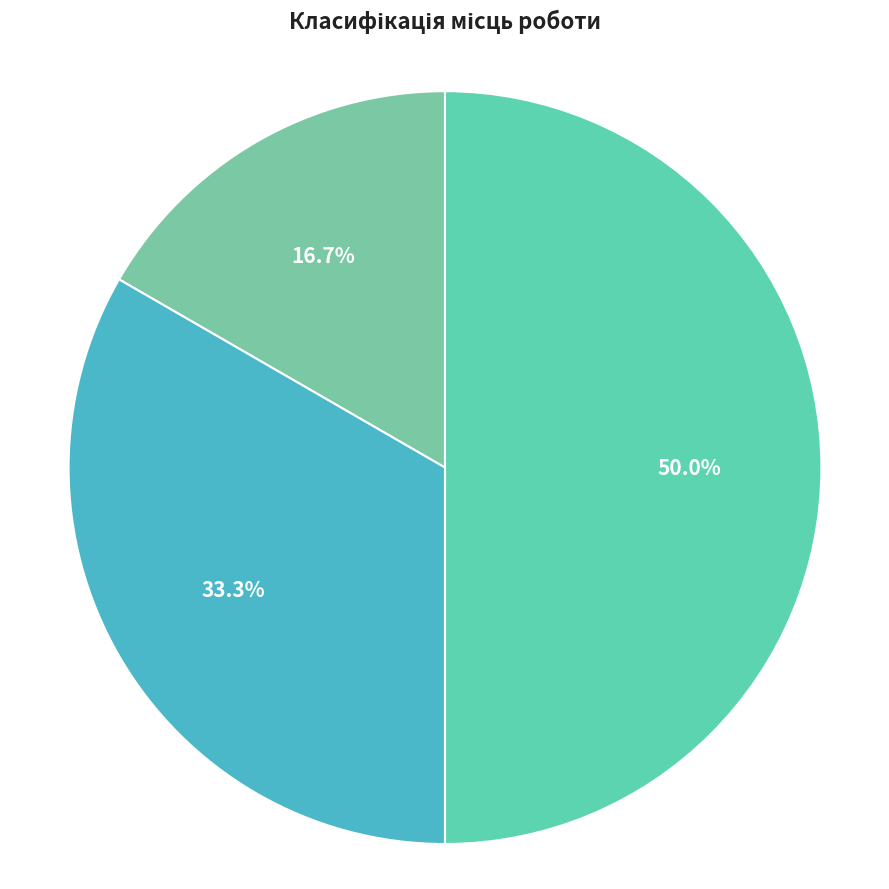

What is the change in value from Основне місце роботи to Сумісництво?

+2